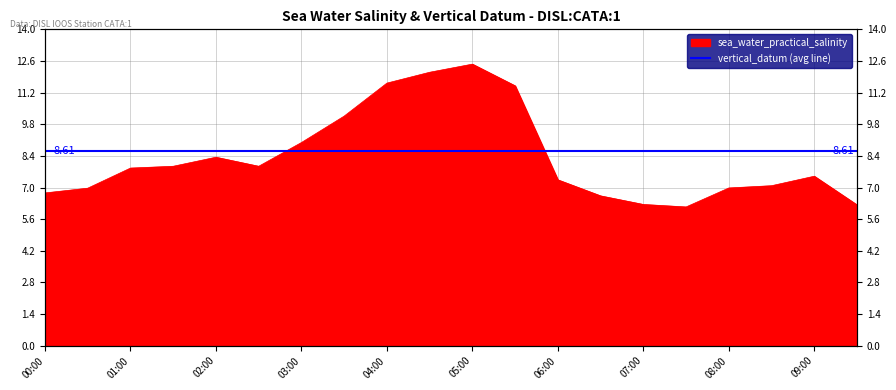

The chart shows a value of 1.9 at 07:00. True or false?

False